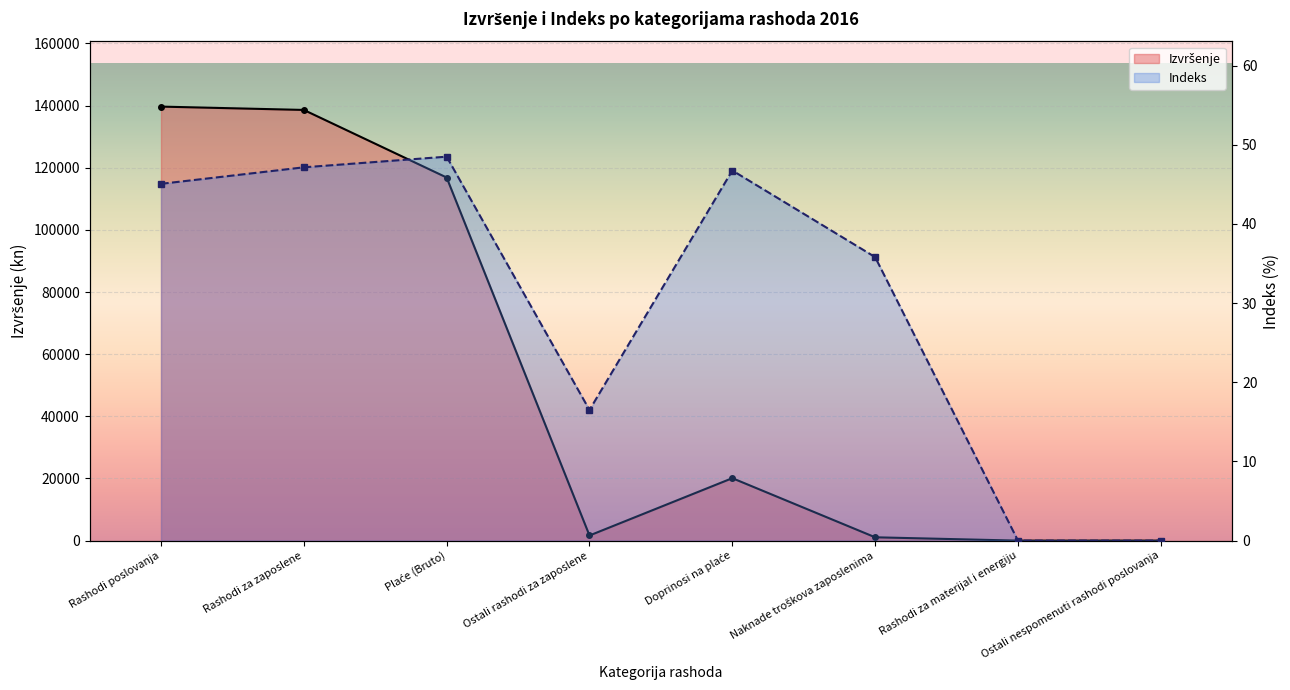

List the series in order of their overall mean, lowest first.

Indeks, Izvršenje